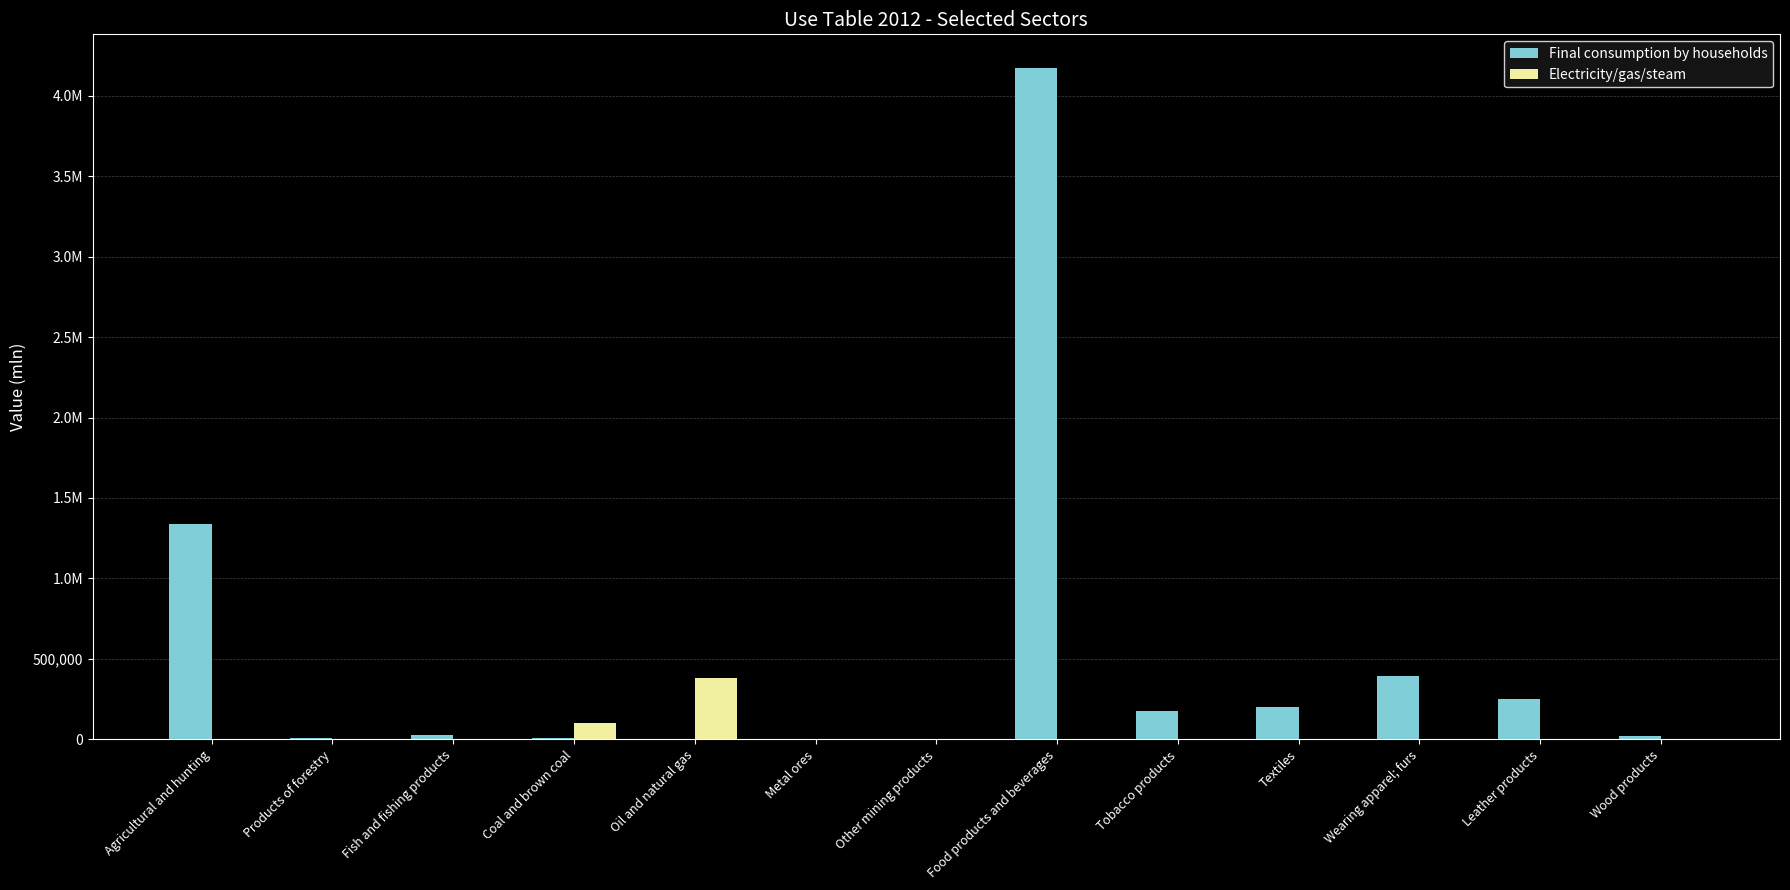

What are all the series names shown in the legend?

Final consumption by households, Electricity/gas/steam